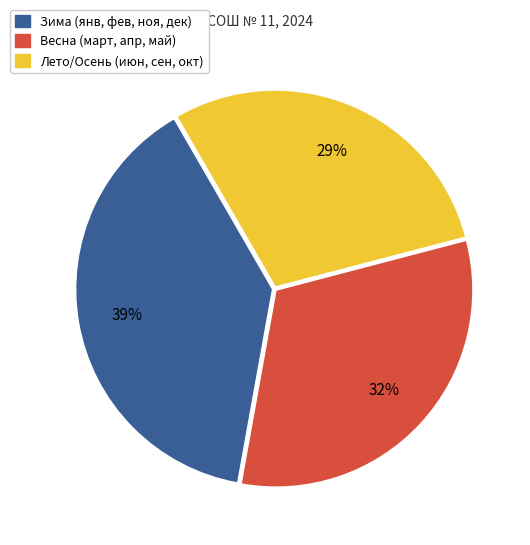

Does any single category account for the majority?

No